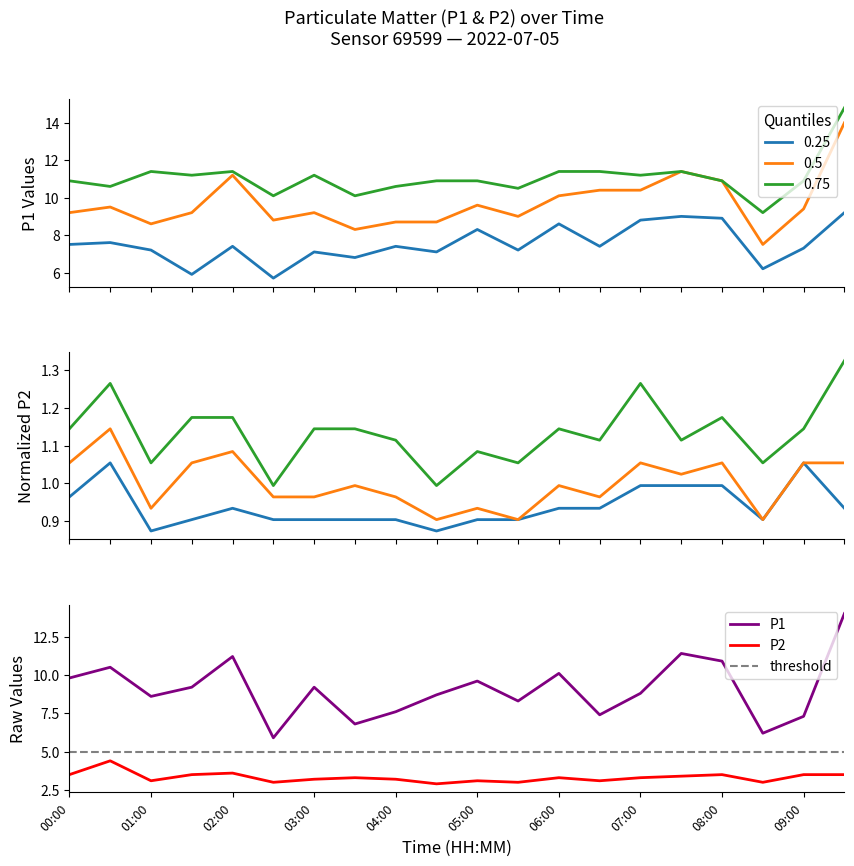

How many interior local peaks does the P2 series have?

6